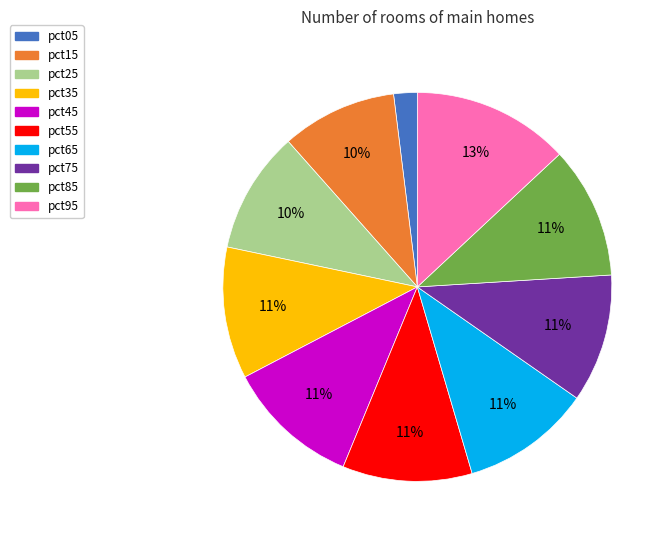

Do pct45 and pct75 together represent more than half of the pie?

No